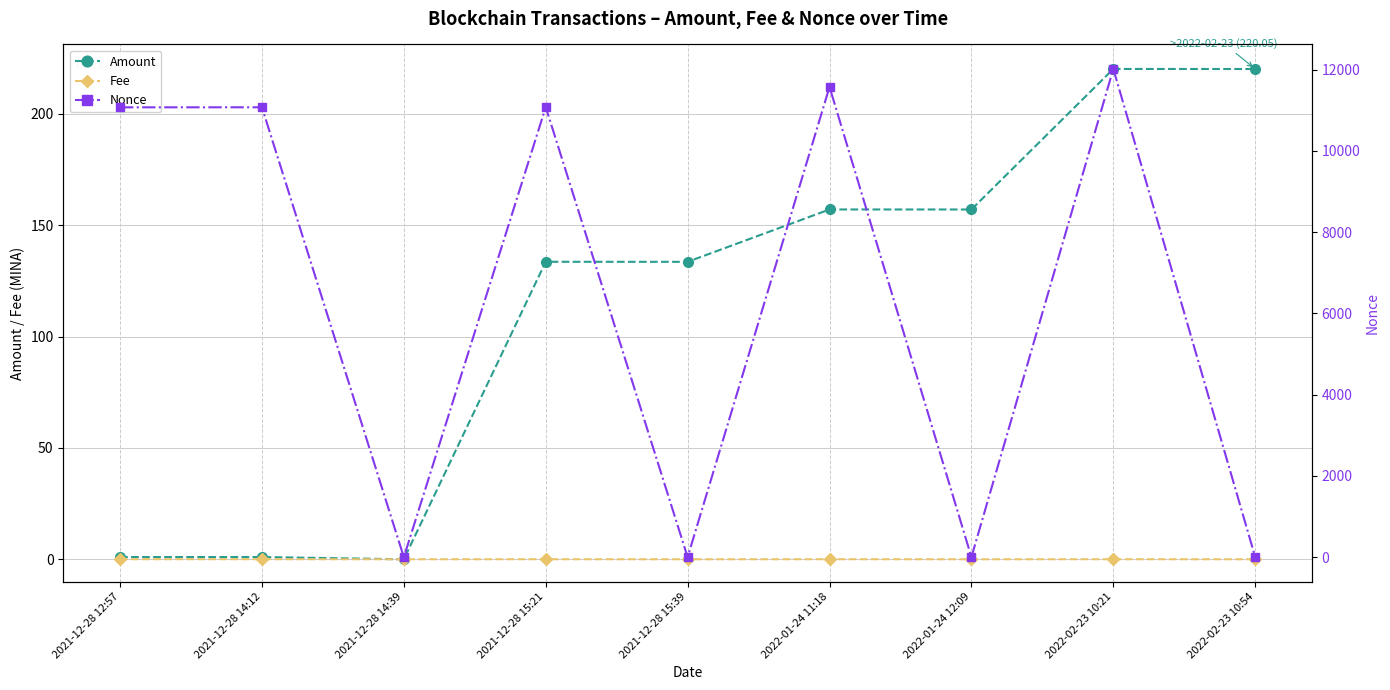

What is the label of the 3rd point from the left?

2021-12-28 14:39